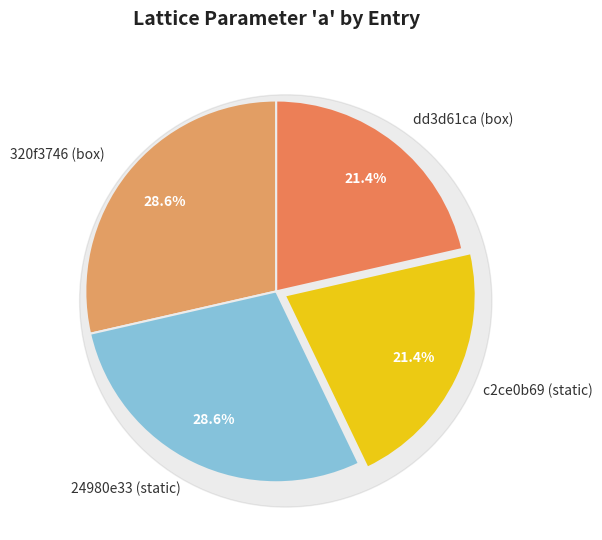

How many segments does this pie chart have?

4